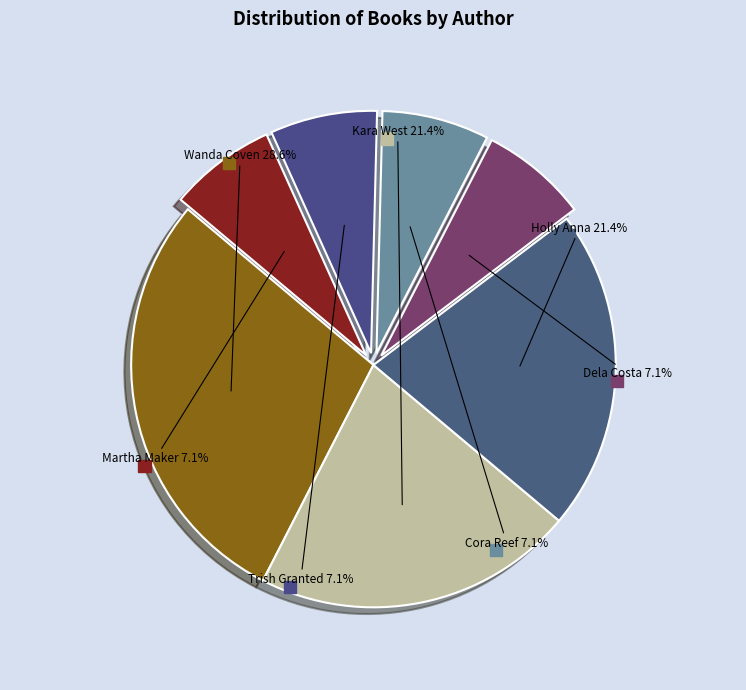

How many segments does this pie chart have?

7